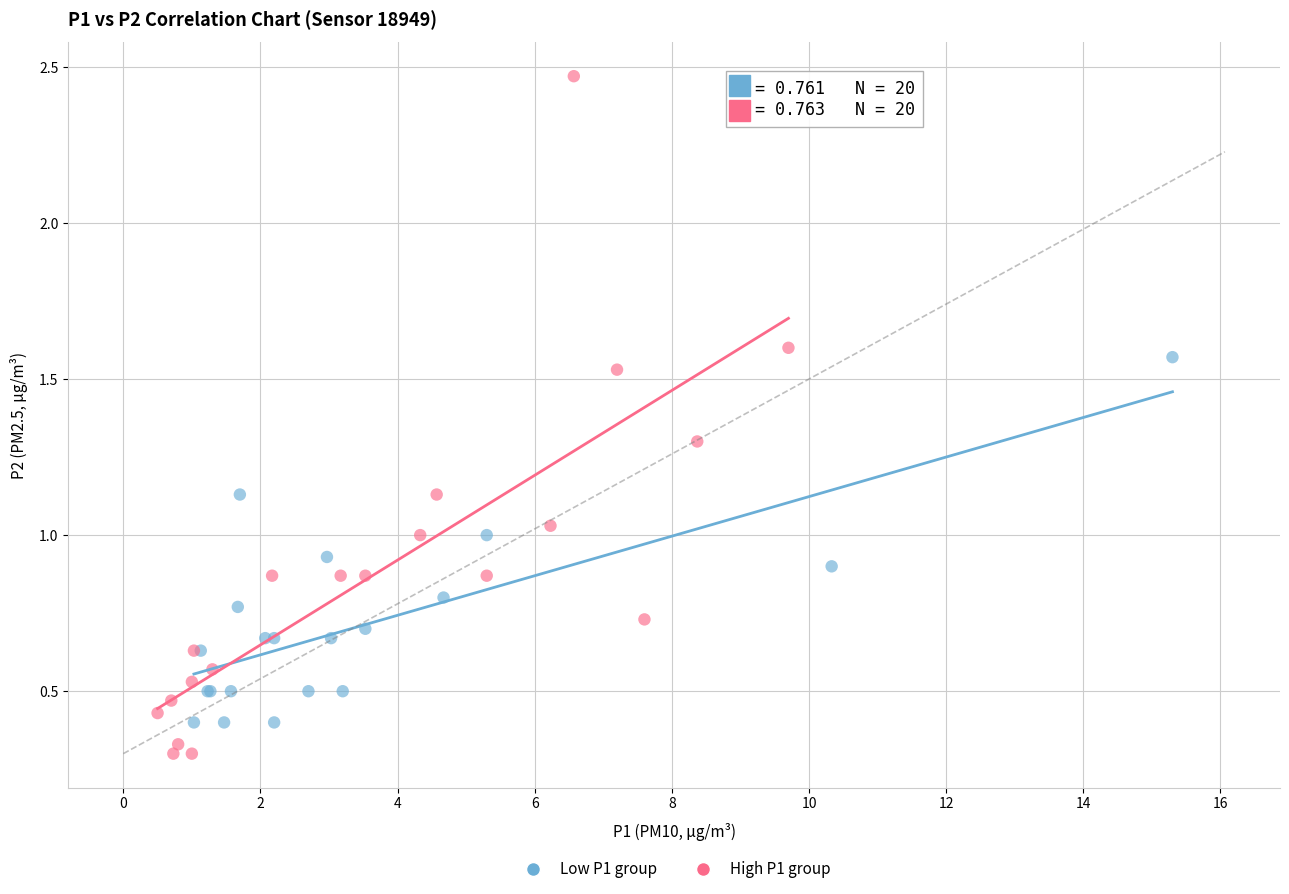

Which series reaches the minimum Y coordinate?

High P1 group